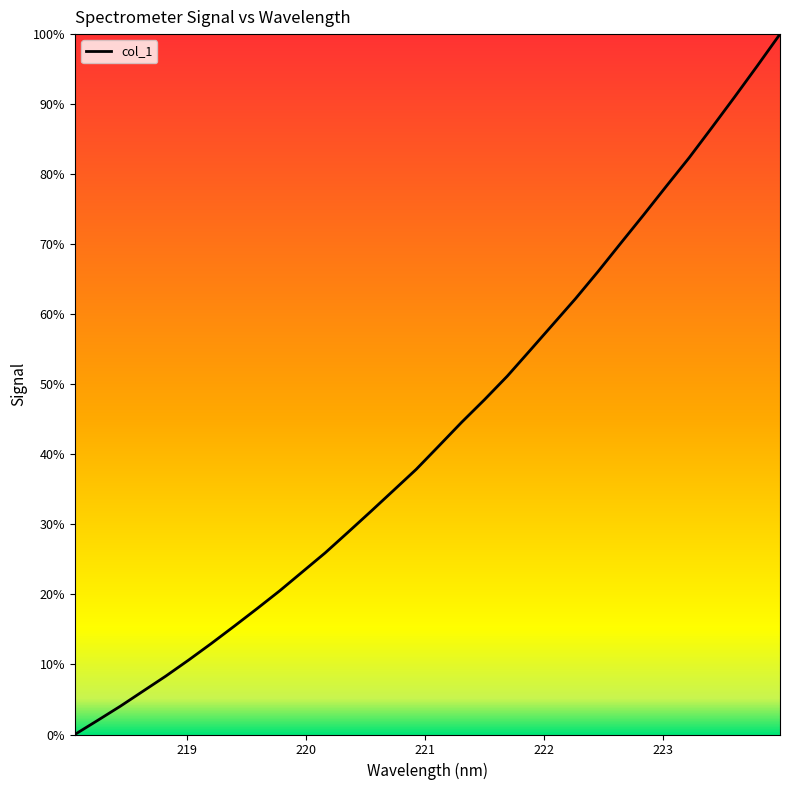

True or false: there are more than 1 points higher than both neighbors.

False